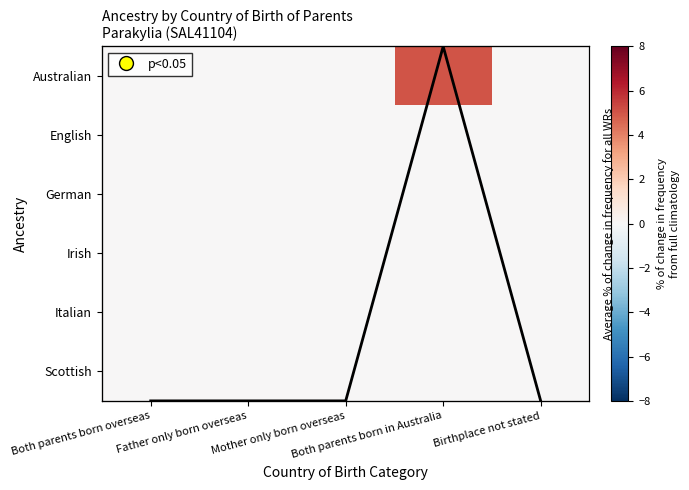

Is it true that Line overlay equals 0.4 at Both parents born overseas?

False